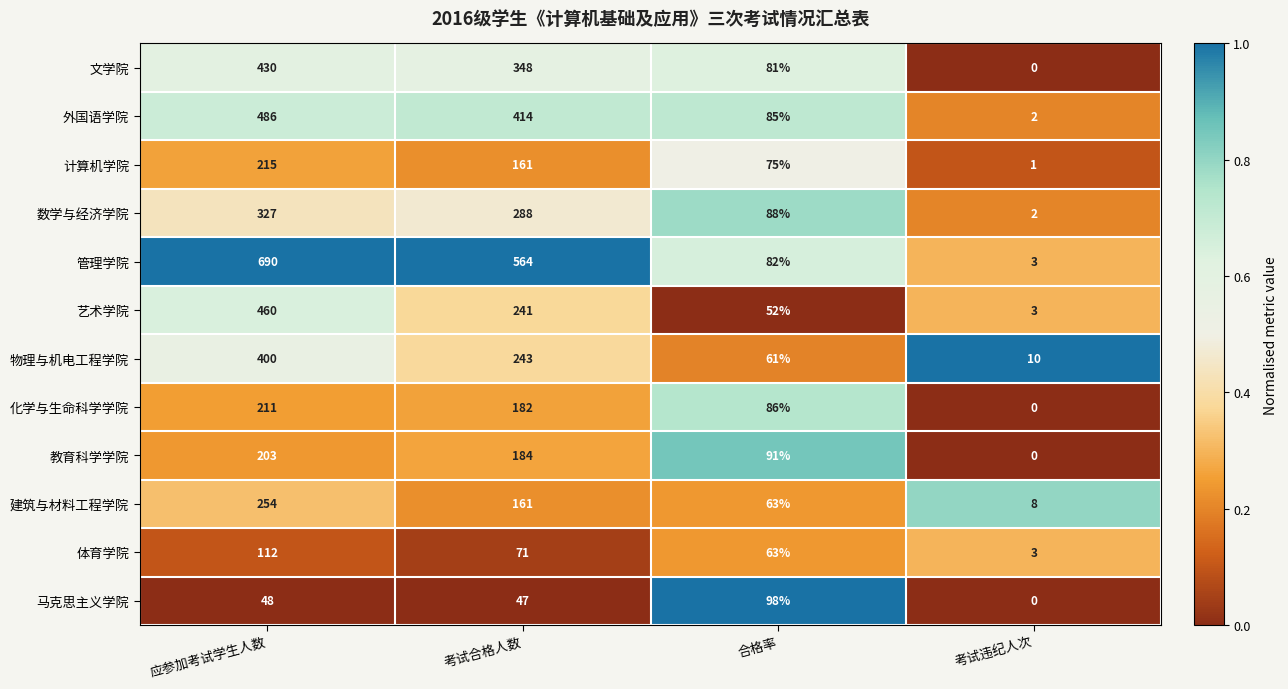

At which category is the sum across all series the highest?

应参加考试学生人数